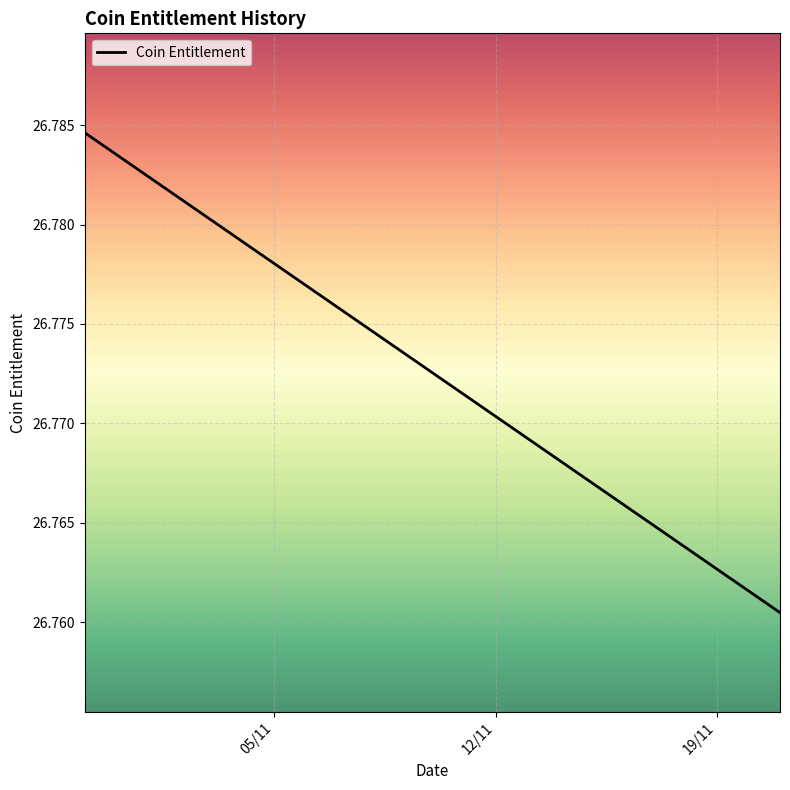

Does the chart display data point markers on the line(s)?

No